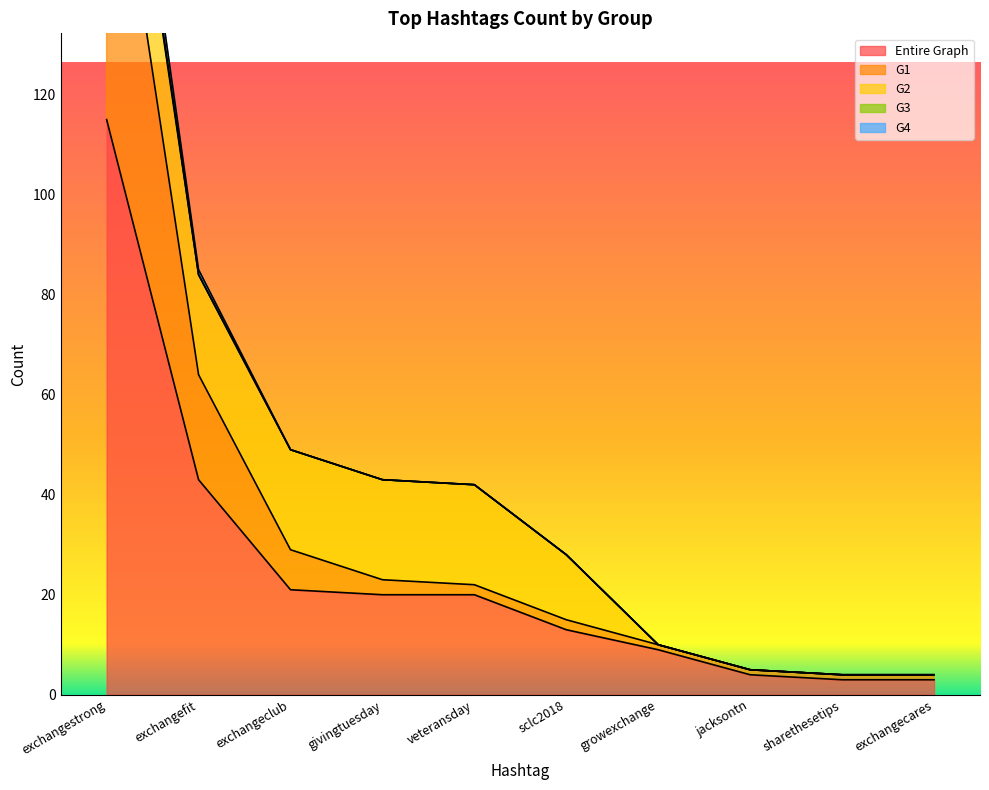

True or false: G4 and G2 intersect in this chart.

False